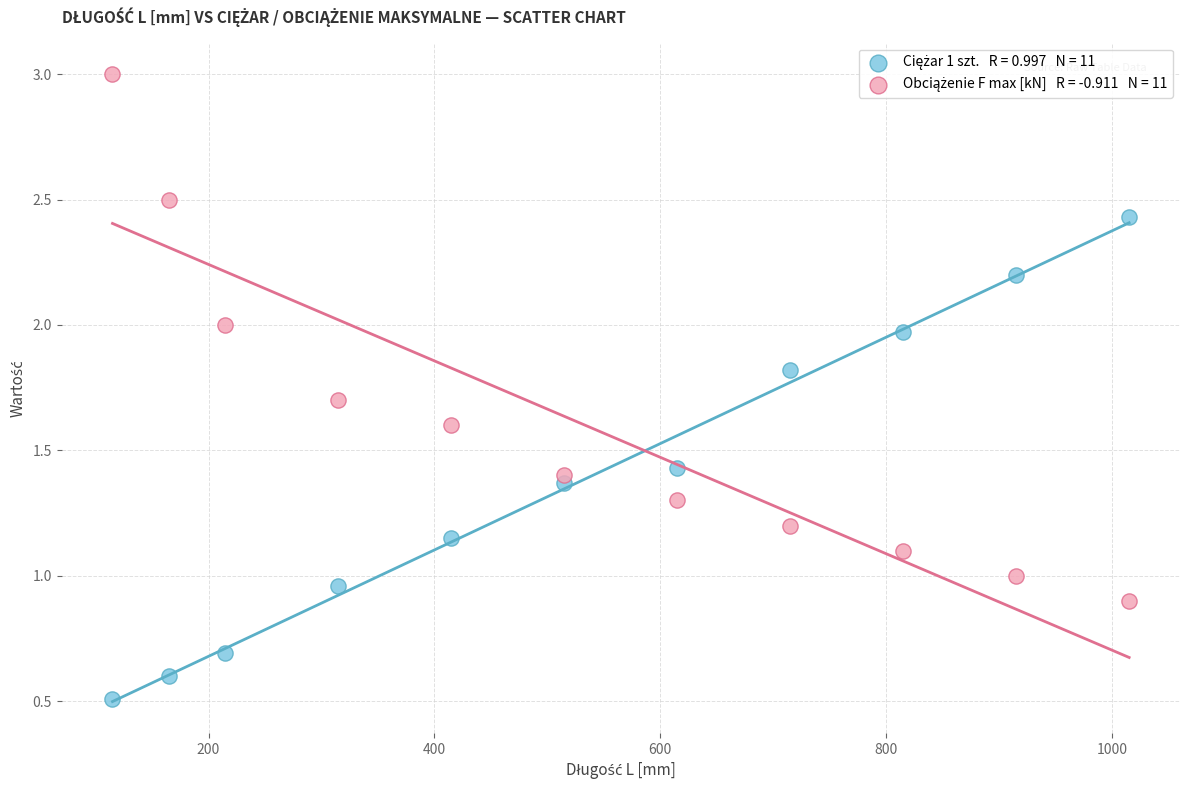

Across all data points, what is the range of Y values (max minus min)?

2.5